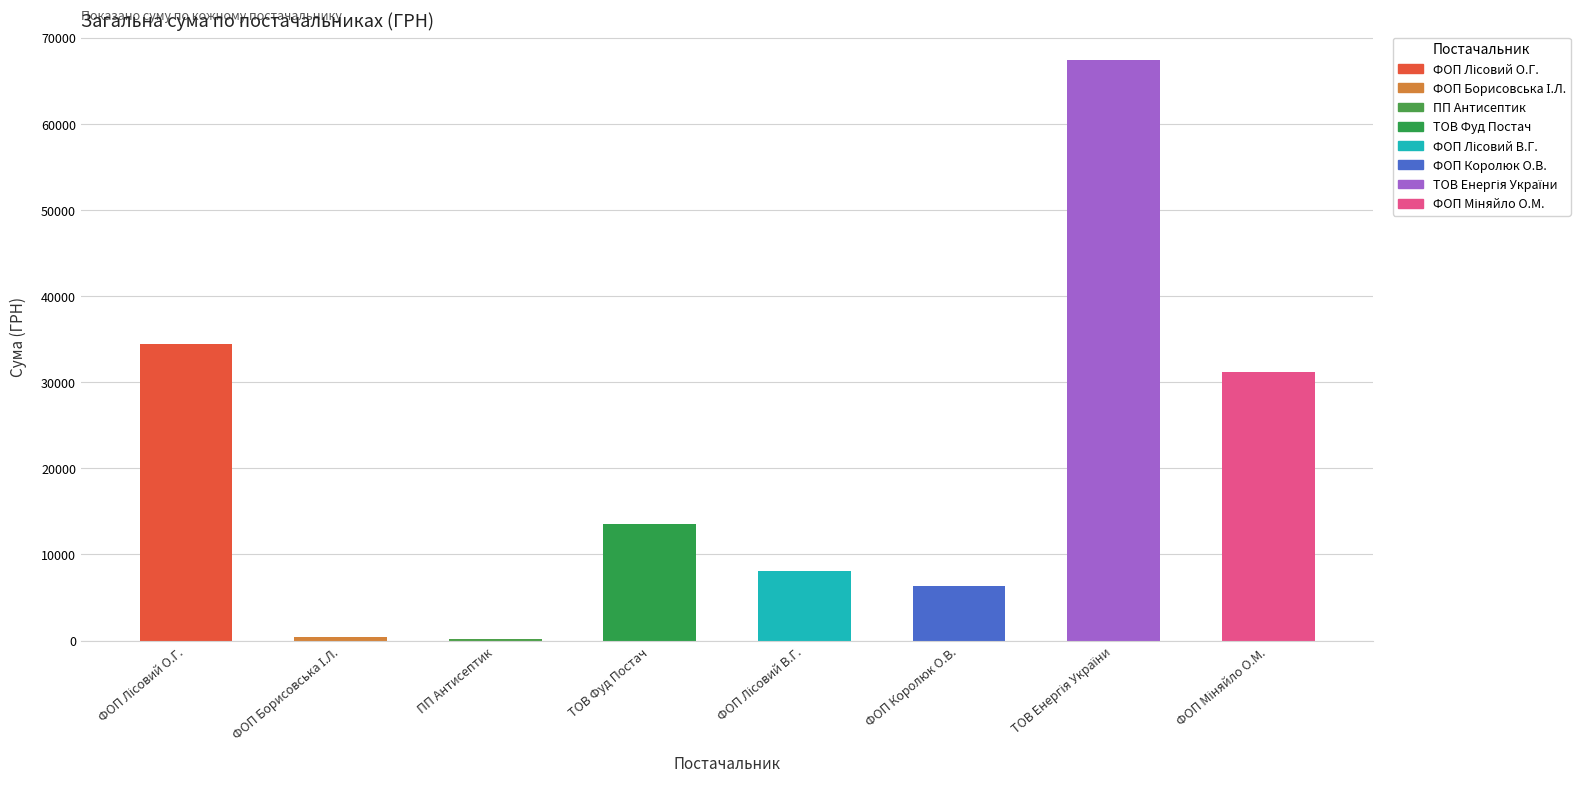

What is the approximate value at ФОП Королюк О.В.?

6369.8